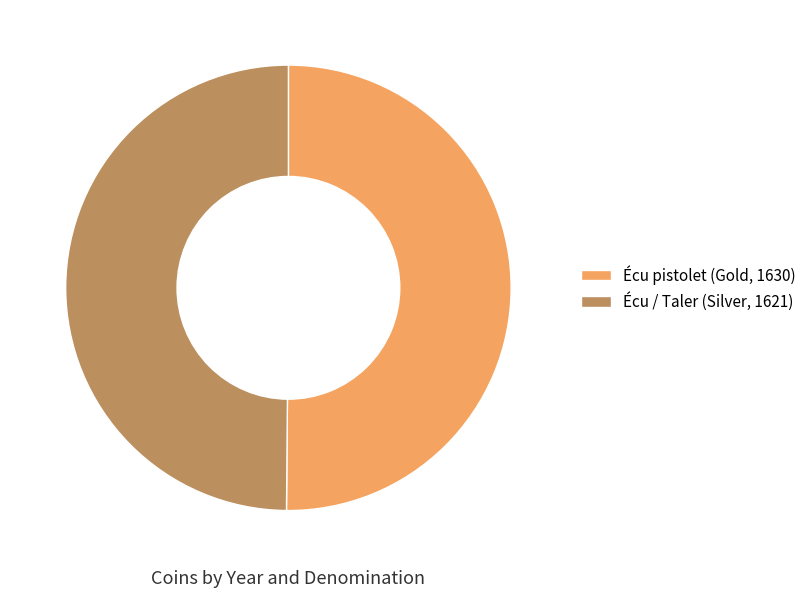

Approximately how many times larger is the value at Écu / Taler (Silver, 1621) compared to Écu pistolet (Gold, 1630)?

1.0